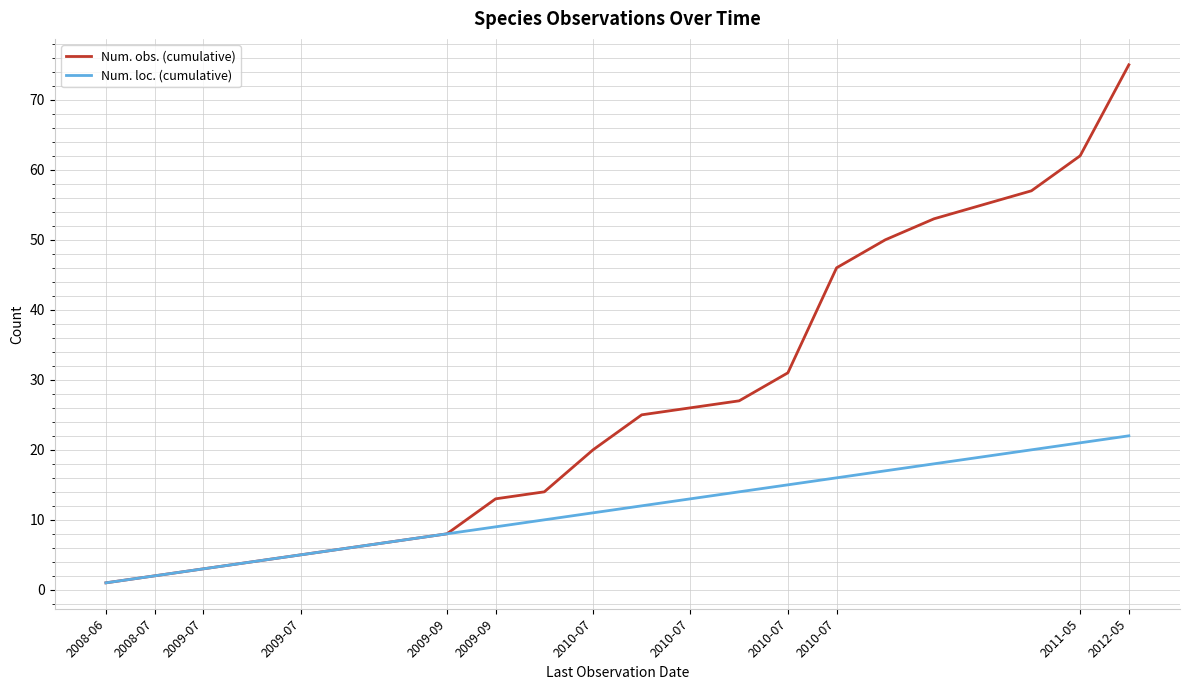

Rank the series by their average value, from highest to lowest.

Num. obs. (cumulative), Num. loc. (cumulative)